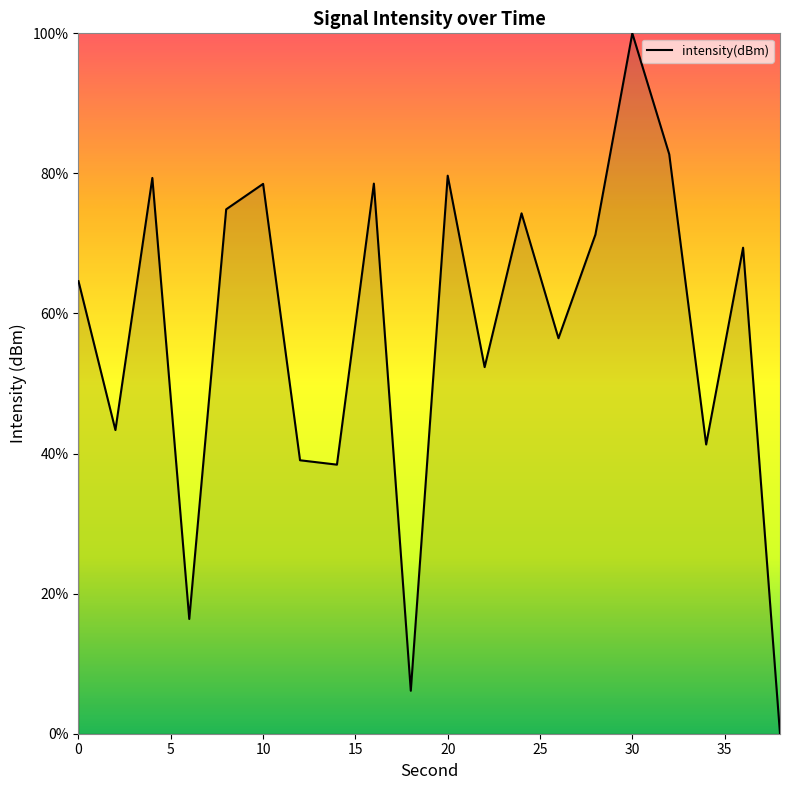

What is the difference between the maximum and minimum values?

100.0